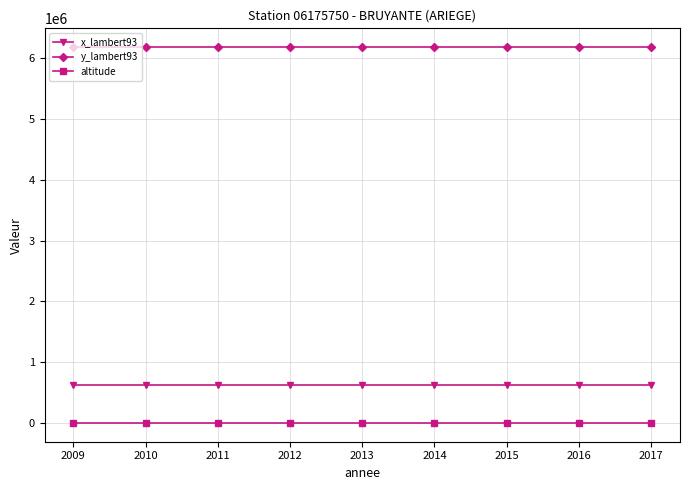

How many lines are shown in the chart?

3